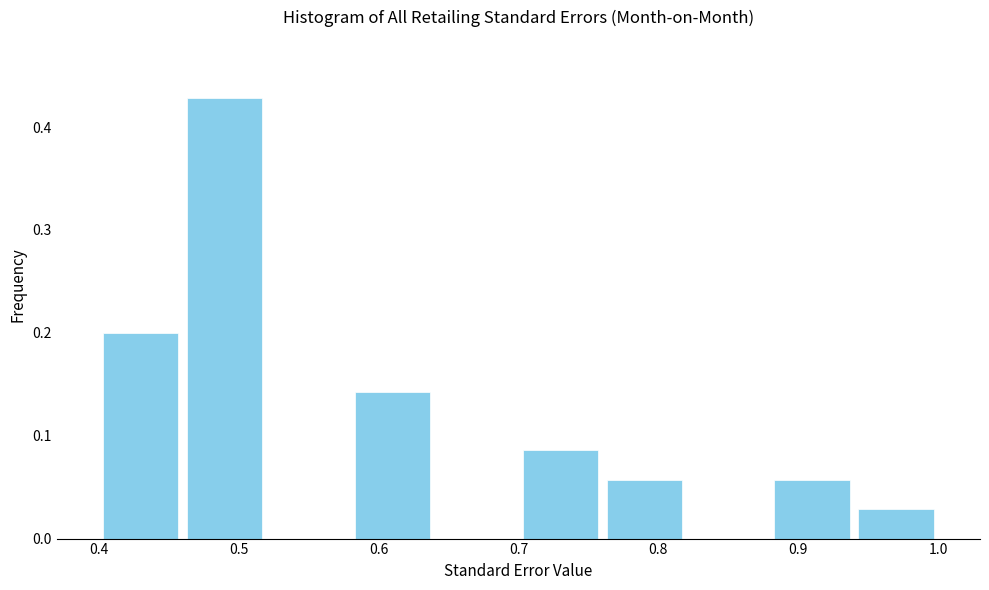

Reading left to right, transcribe this chart: for each bar, give the range it covers on the x-axis and its height. The values are not printed on the chart, so give them approximately, as read against the axis.

0.40 to 0.46: 0.20
0.46 to 0.52: 0.43
0.52 to 0.58: 0
0.58 to 0.64: 0.14
0.64 to 0.70: 0
0.70 to 0.76: 0.09
0.76 to 0.82: 0.06
0.82 to 0.88: 0
0.88 to 0.94: 0.06
0.94 to 1.00: 0.03